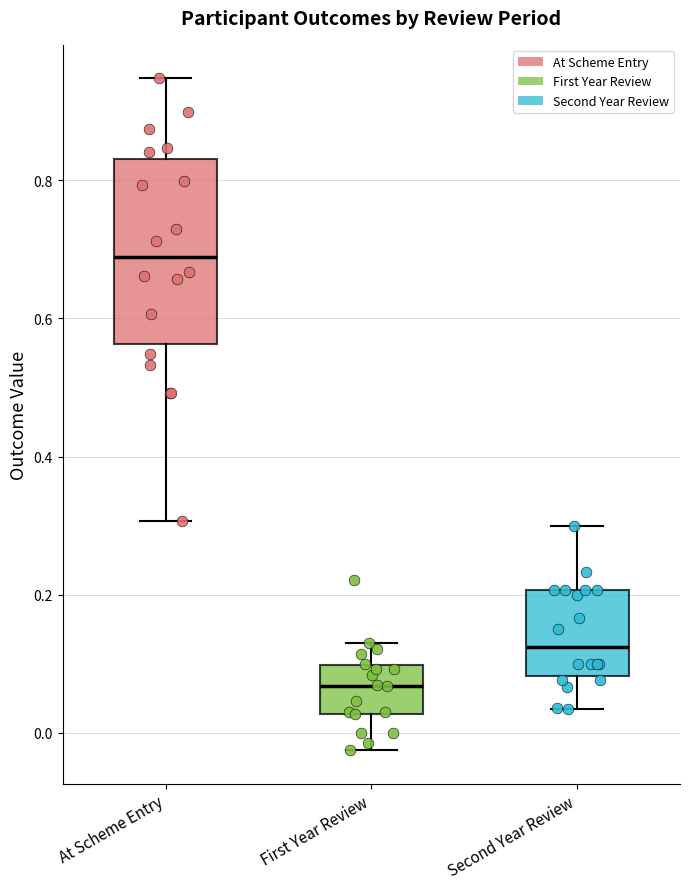

Which box's median line is the highest?

At Scheme Entry